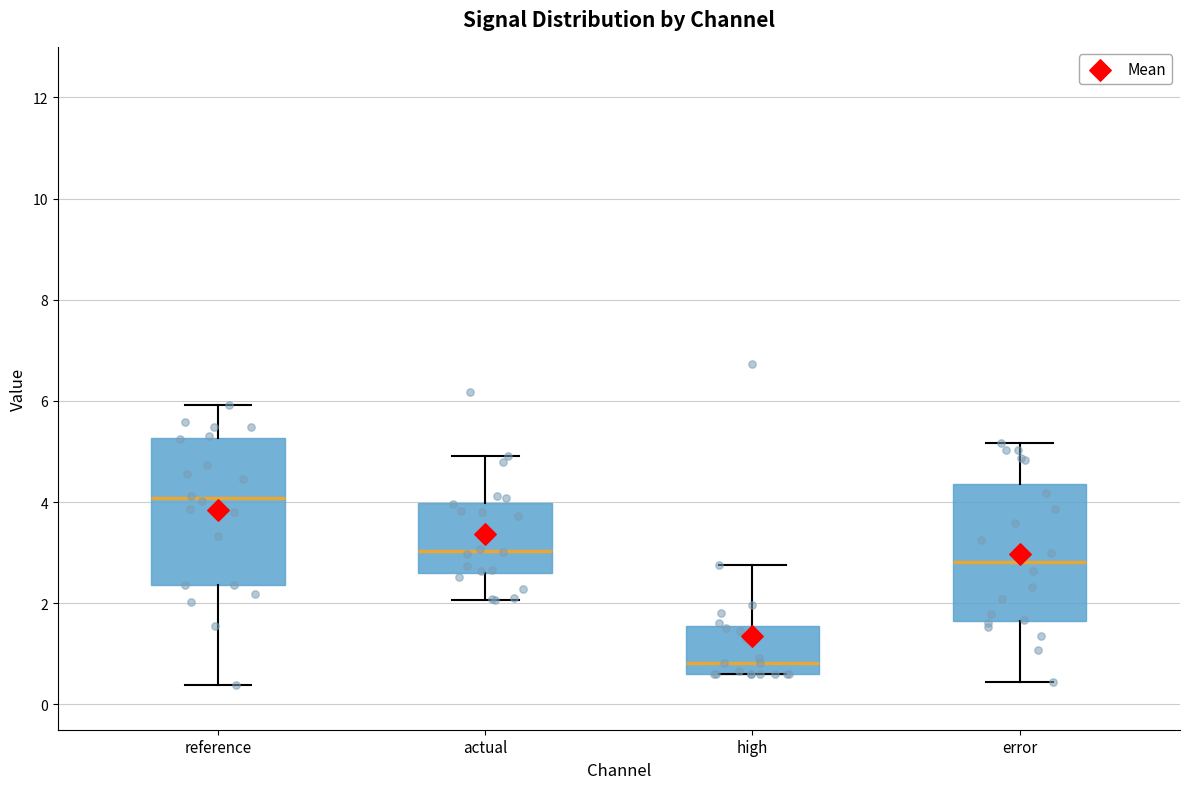

Reading left to right, read every box against the y-axis: the position of its median line, the range the box covers, and the ends of its whiskers. The values are not printed on the chart, so give them approximately, as read against the axis.

reference: median 4.0, box 2.4 to 5.2, whiskers 0.4 to 6.0
actual: median 3.0, box 2.6 to 4.0, whiskers 2.0 to 5.0
high: median 0.8, box 0.6 to 1.6, whiskers 0.6 to 2.8
error: median 2.8, box 1.6 to 4.4, whiskers 0.4 to 5.2